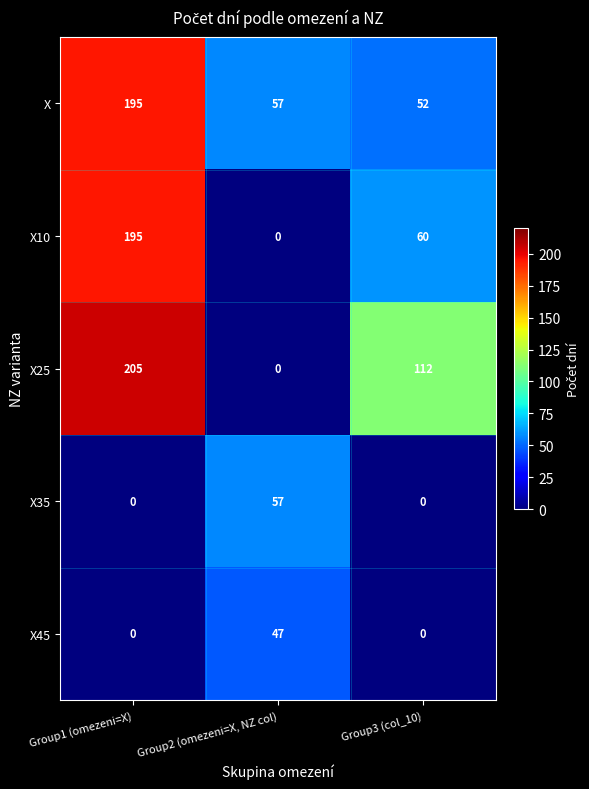

What is the total value across all series at Group1 (omezeni=X)?

595